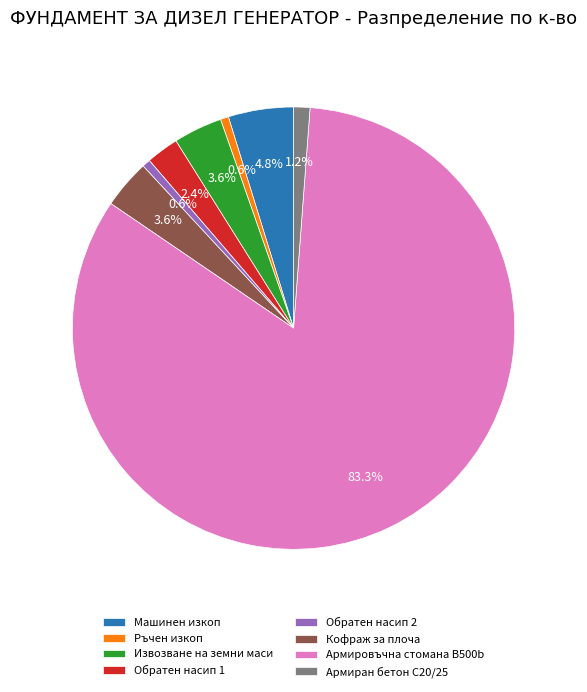

Is there any slice that represents more than half of the pie?

Yes